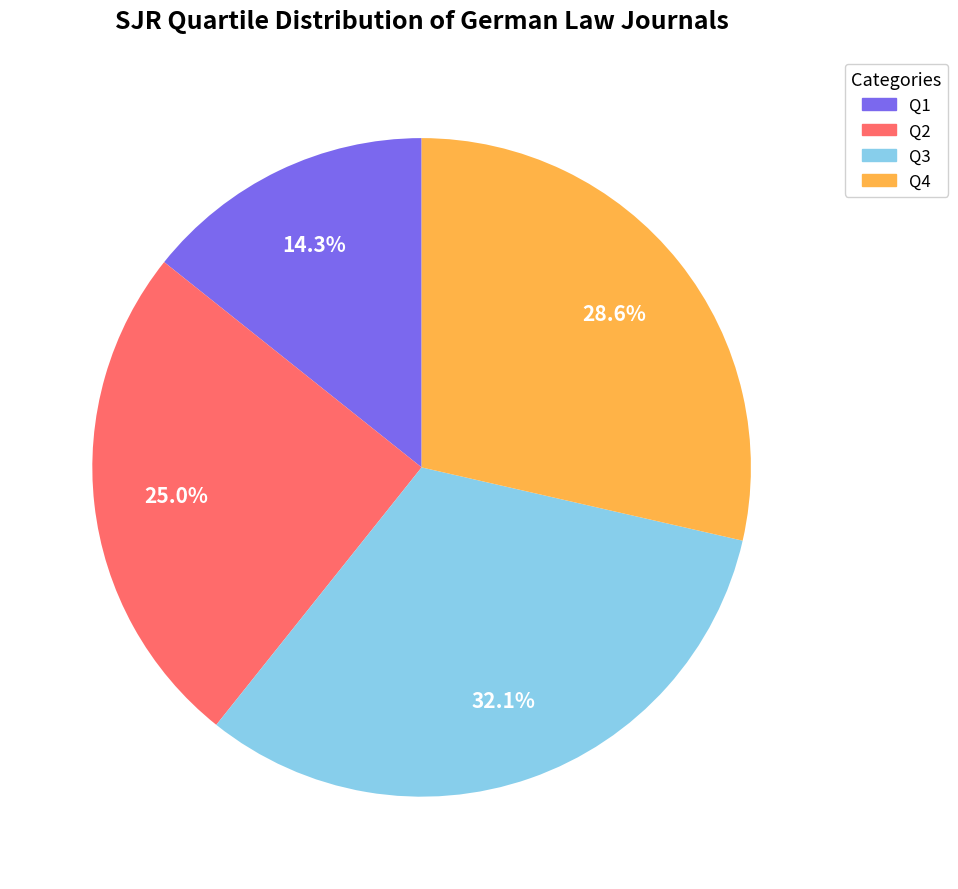

To the nearest percent, what is the combined percentage of Q3 and Q4?

61%